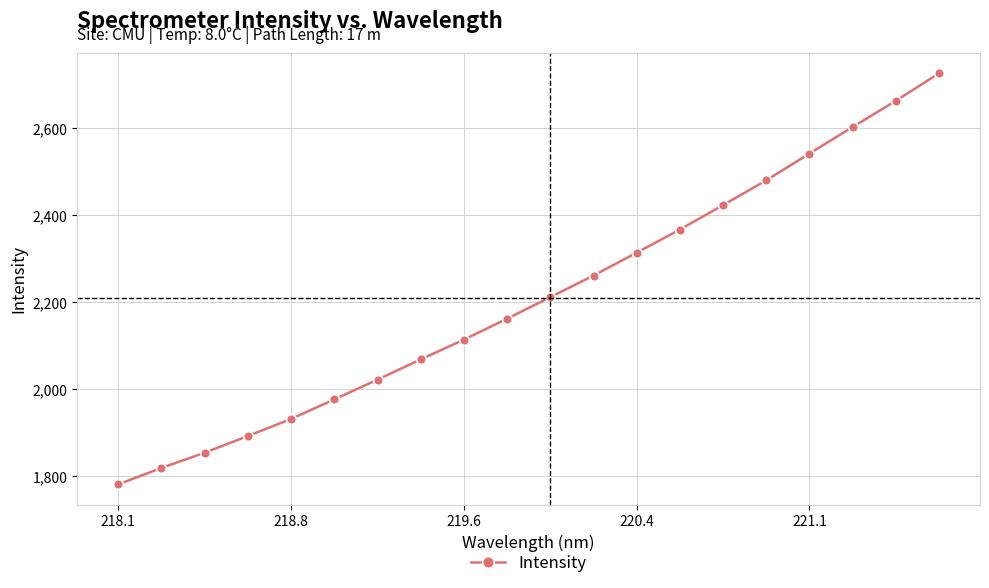

What is the value of the 11th point from the left?

2211.9